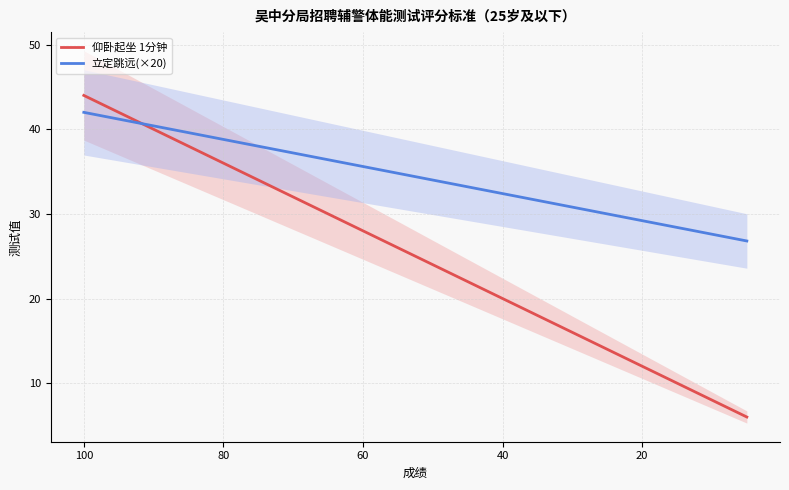

What is the difference between the maximum and minimum values in the 立定跳远(×20) series?

15.2